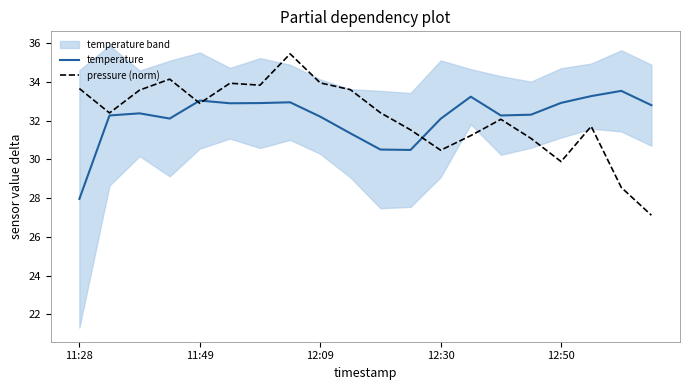

The temperature series shows 22.2 at 15. True or false?

False